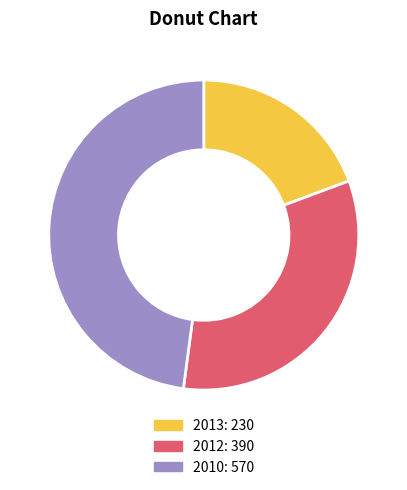

Approximately how many times larger is the value at 2013 compared to 2012?

0.6